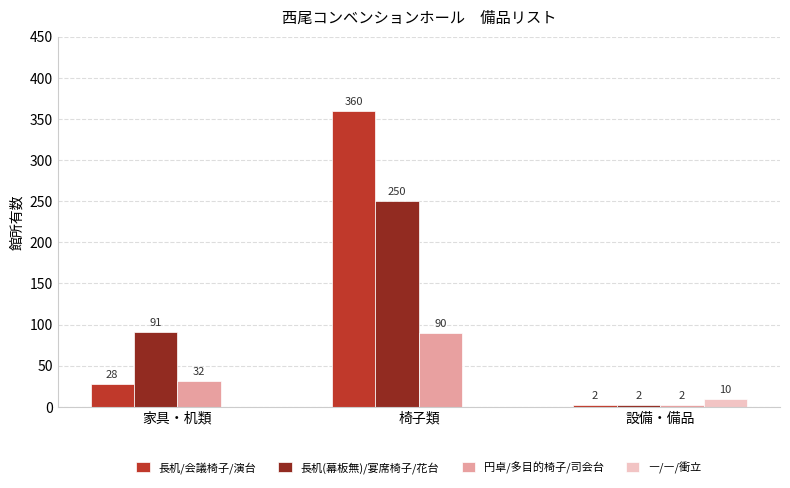

Count the number of data series in this chart.

4